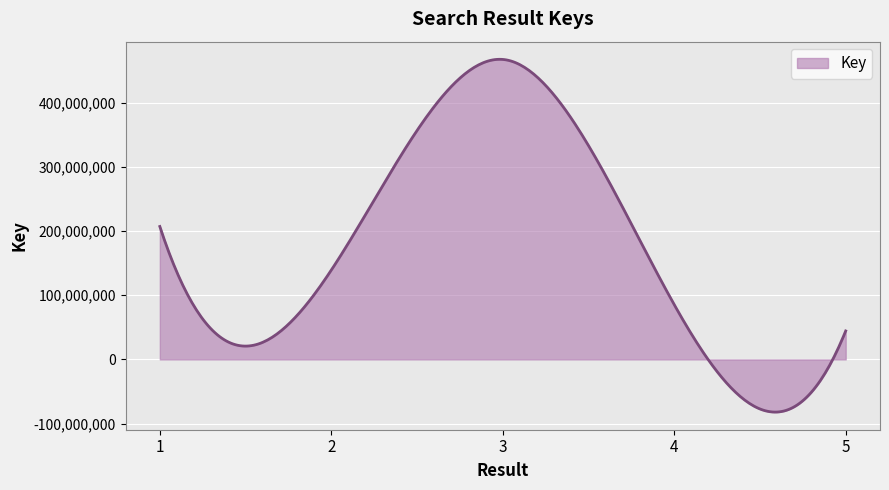

What is the greatest value displayed?

467886779.4